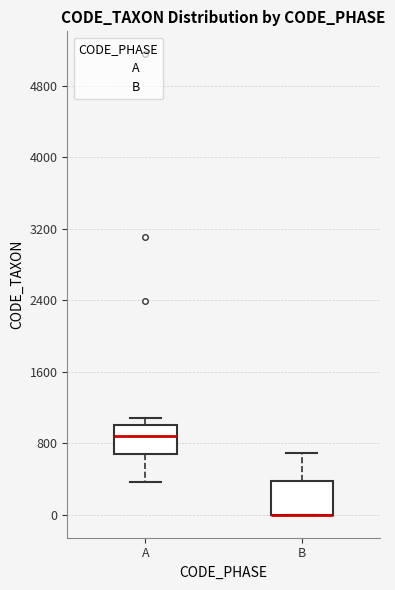

Reading left to right, transcribe this box plot: for each box, give where its median line is, the range the box spans, and where its two whiskers end, as read against the y-axis. The values are not printed on the chart, so give them approximately, as read against the axis.

A: median 900, box 700 to 1000, whiskers 400 to 1100
B: median 0 (drawn on the box's lower edge), box 0 to 400, whiskers 0 to 700